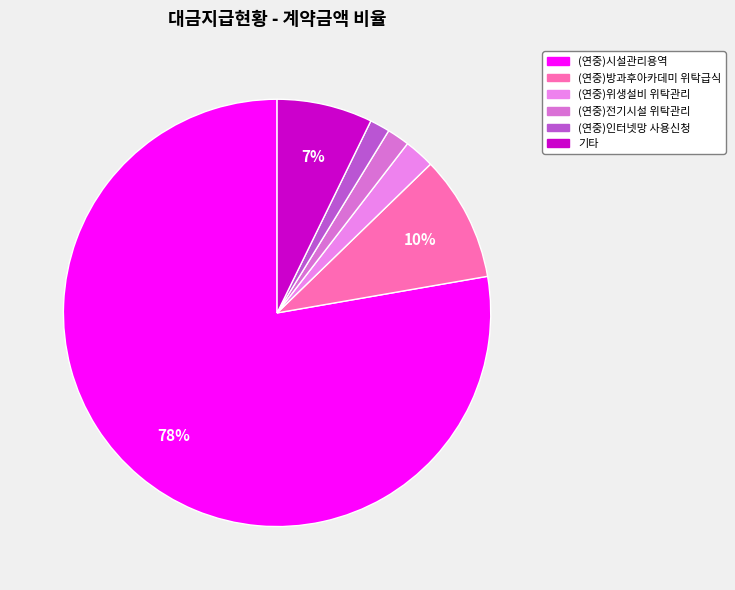

Is there a majority slice in this chart?

Yes